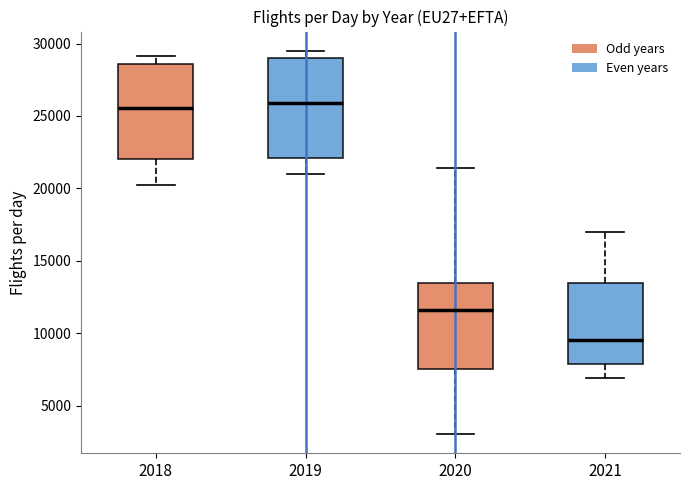

Reading left to right, transcribe this box plot: for each box, give where its median line is, the range the box spans, and where its two whiskers end, as read against the y-axis. The values are not printed on the chart, so give them approximately, as read against the axis.

2018: median 25500, box 22000 to 28500, whiskers 20000 to 29000
2019: median 26000, box 22000 to 29000, whiskers 21000 to 29500
2020: median 11500, box 7500 to 13500, whiskers 3000 to 21500
2021: median 9500, box 8000 to 13500, whiskers 7000 to 17000